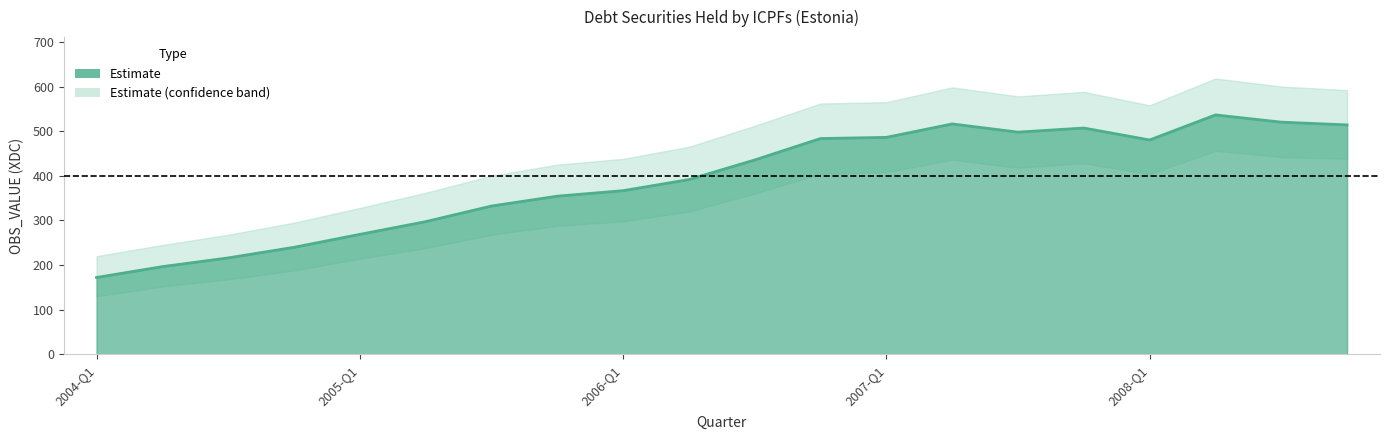

What is the sum of all values?

7812.7